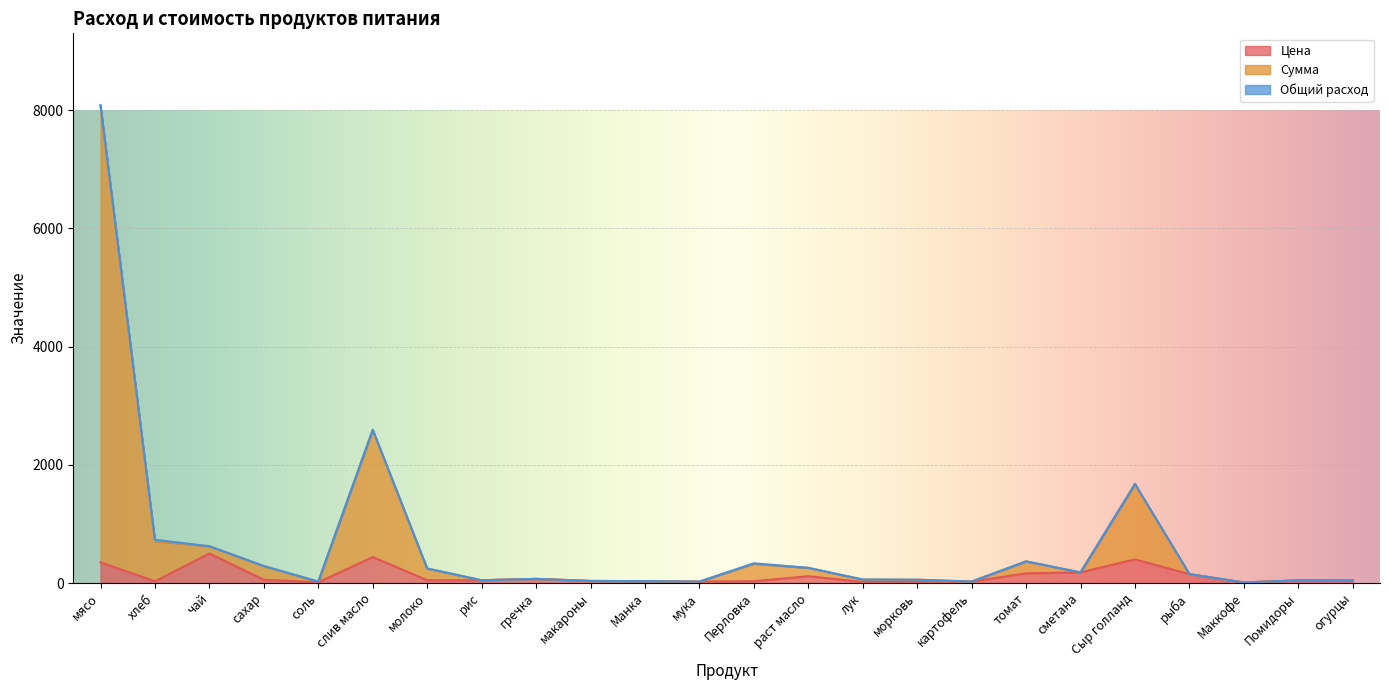

What is the label of the 24th point from the left?

огурцы